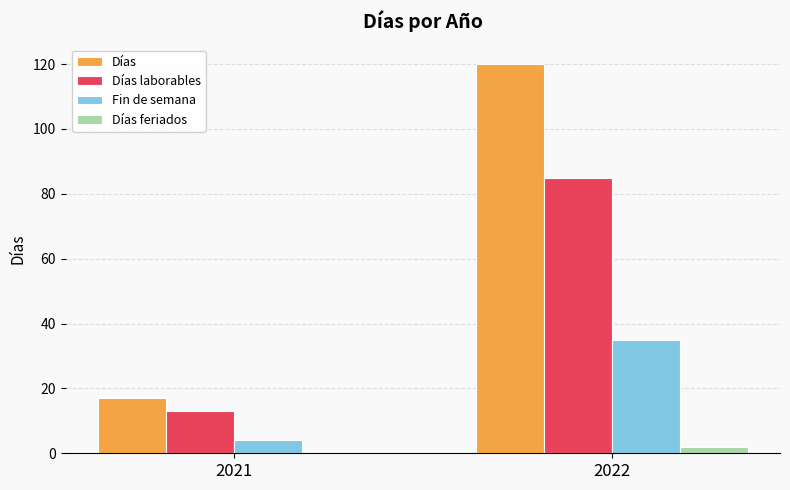

What is the sum of all Días laborables values?

98